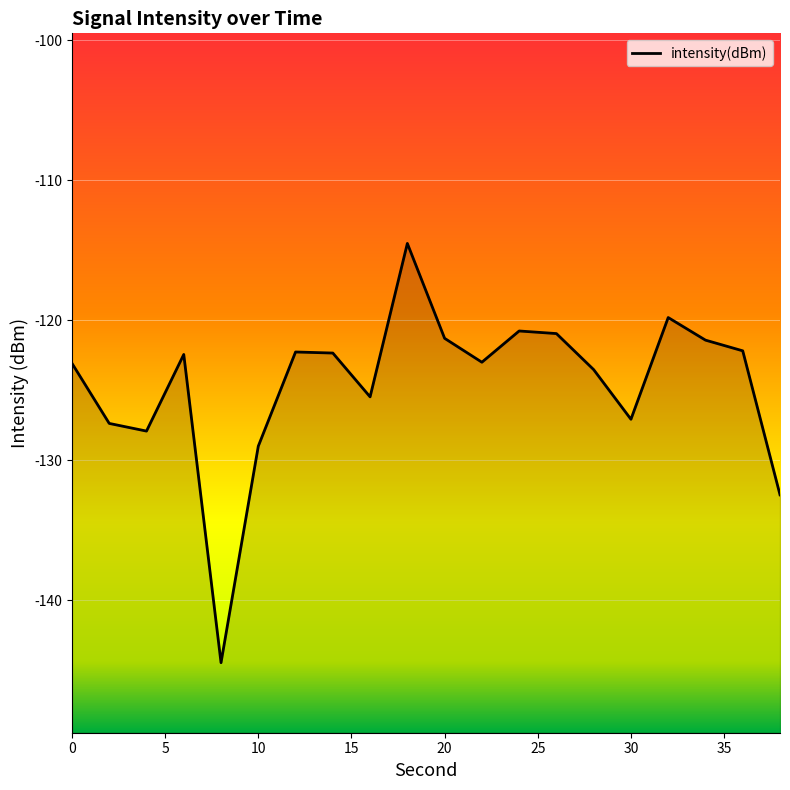

Count the number of categories in the chart.

20